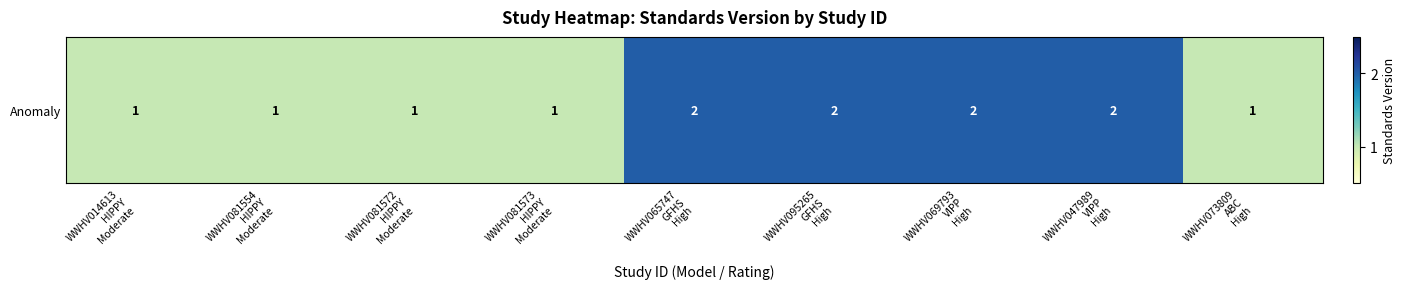

What is the difference between the values at WWHV095265
GFHS
High and WWHV081573
HIPPY
Moderate?

1